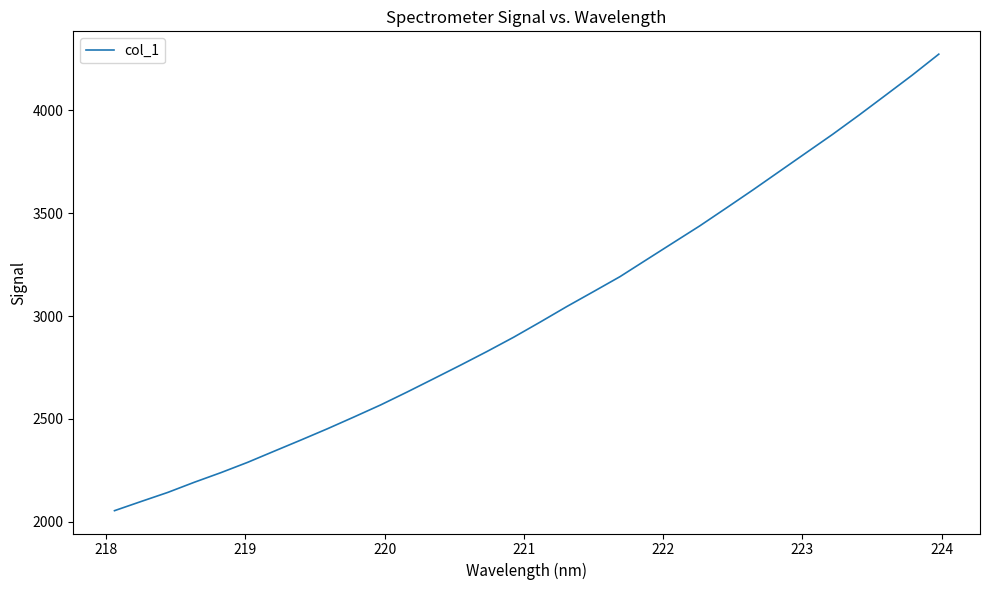

What is the minimum value shown in the chart?

2054.1